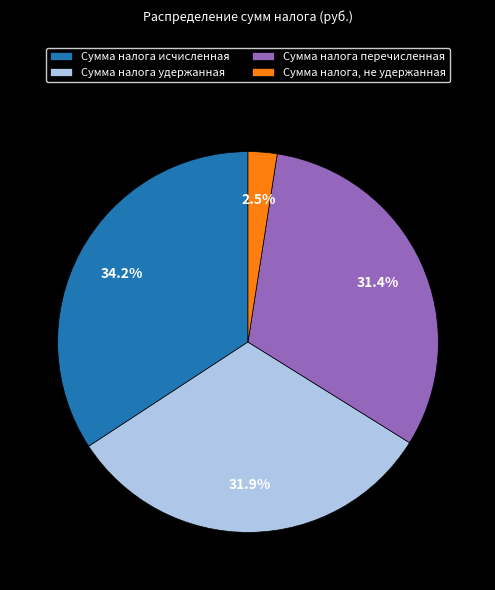

To the nearest percent, what is the average slice percentage?

25%